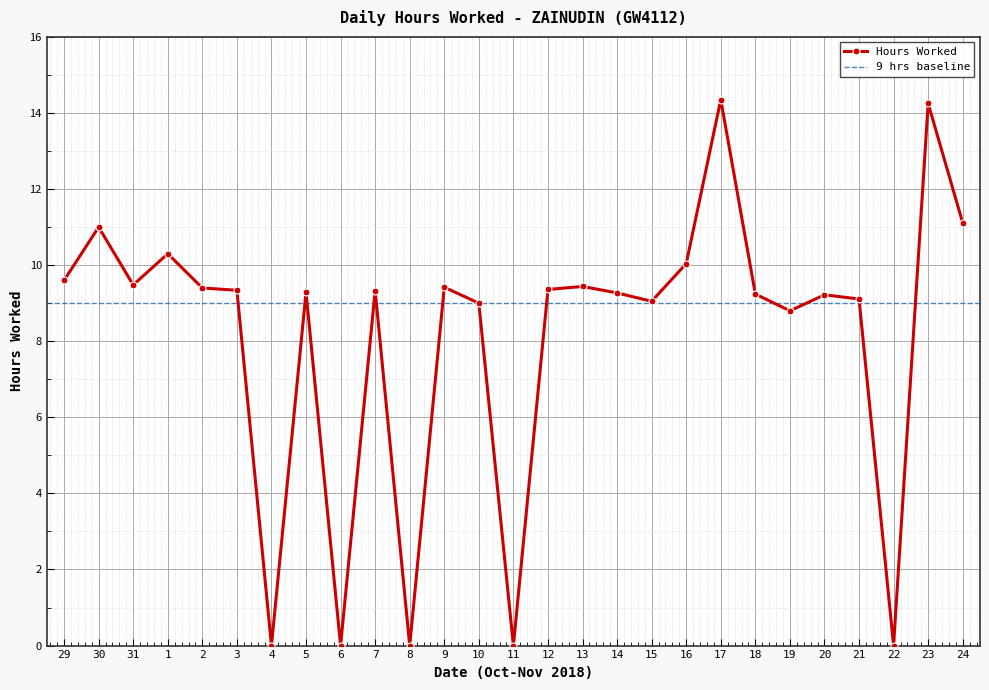

What is the average value?

8.1